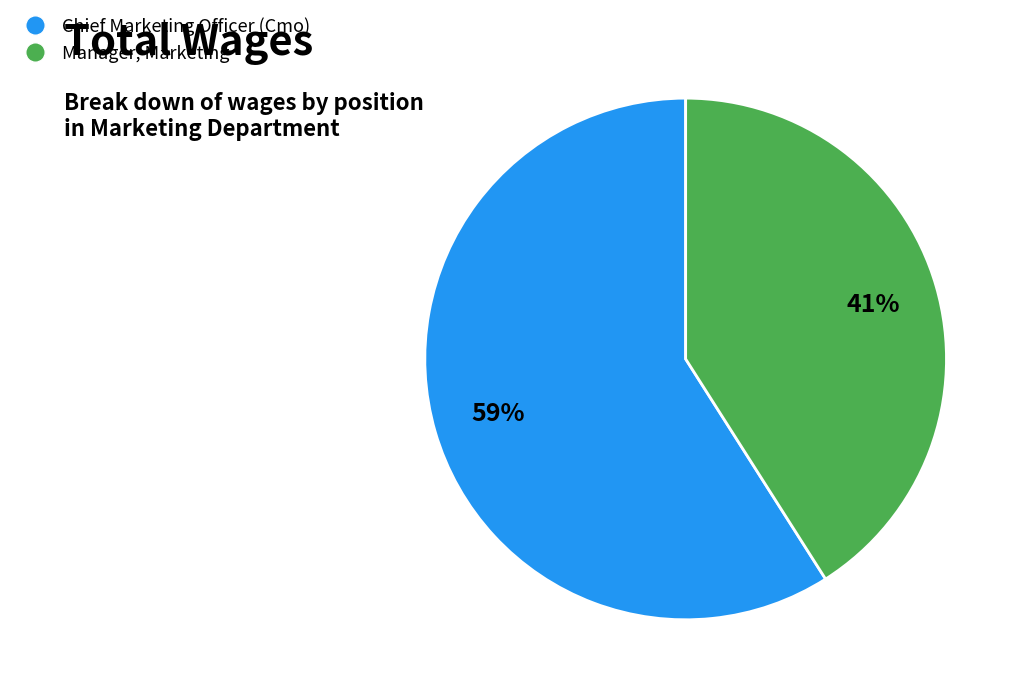

What is the smallest slice in the pie chart?

Manager, Marketing